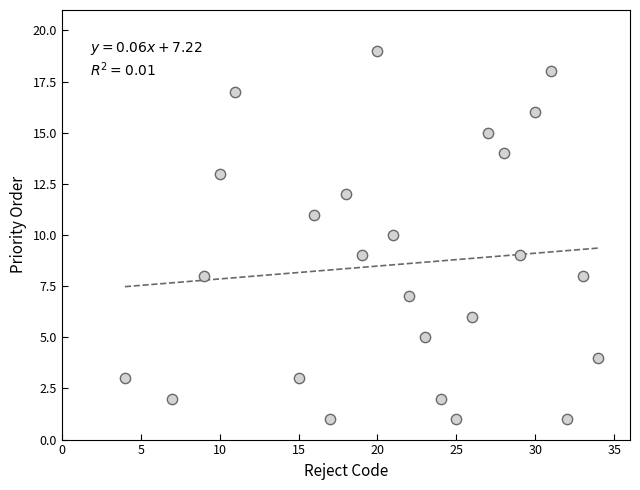

What is the range of X values (max minus min)?

30